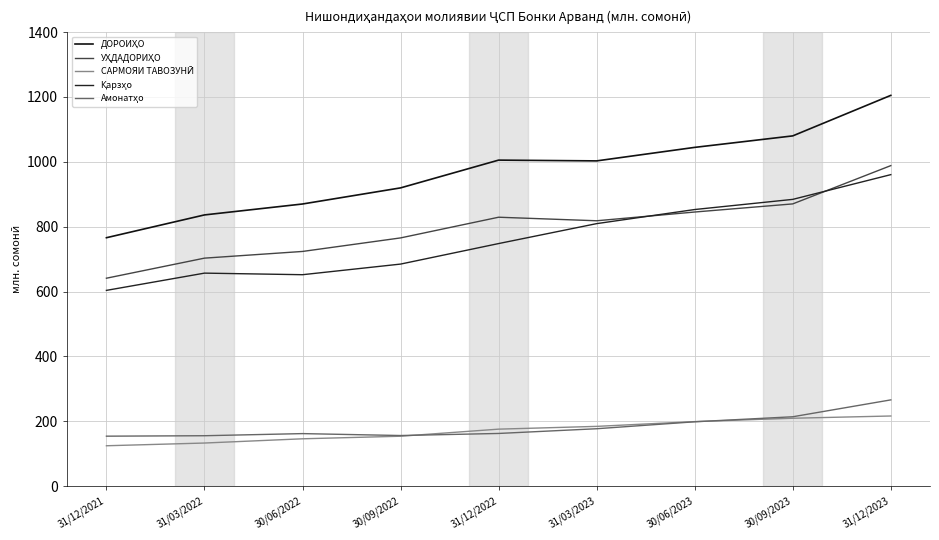

List the labels in order of Қарзҳо value, largest first.

31/12/2023, 30/09/2023, 30/06/2023, 31/03/2023, 31/12/2022, 30/09/2022, 31/03/2022, 30/06/2022, 31/12/2021